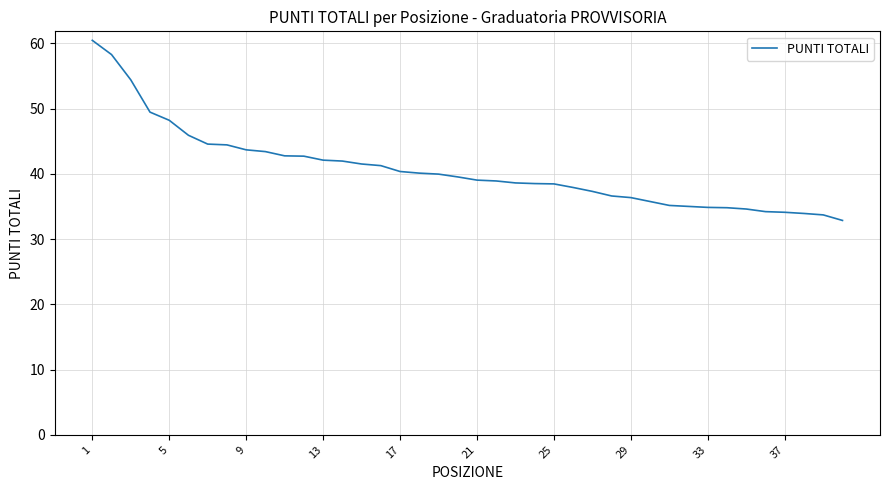

What is the minimum value shown in the chart?

32.9